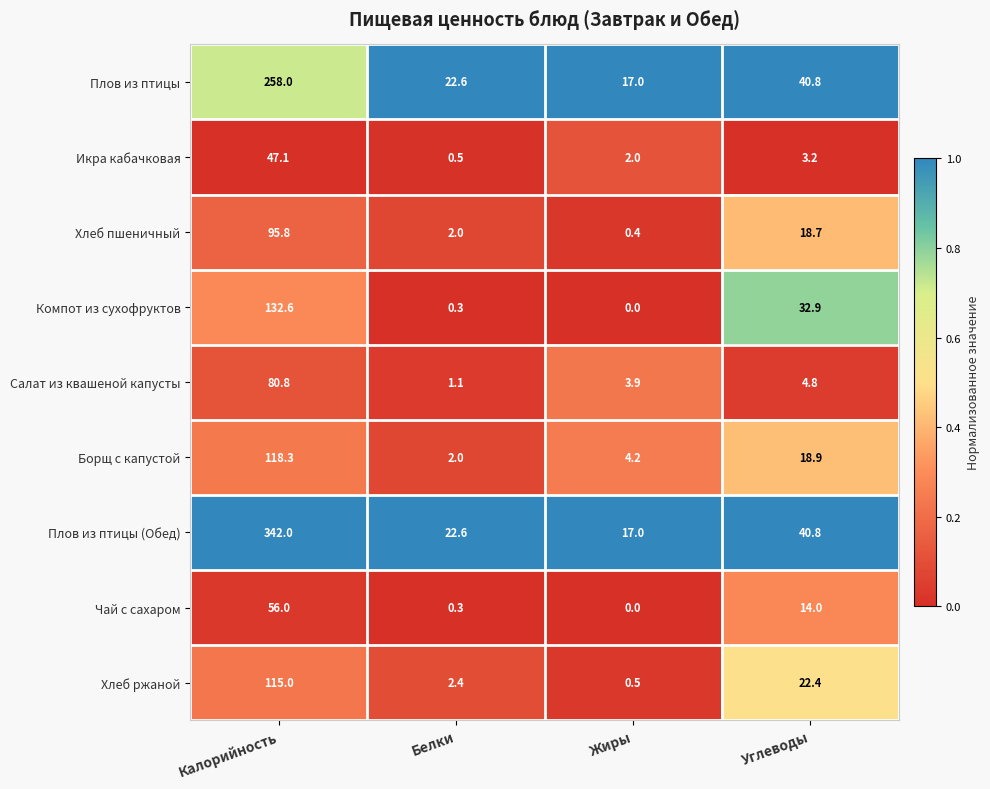

Which label corresponds to the smallest value in the chart?

Жиры